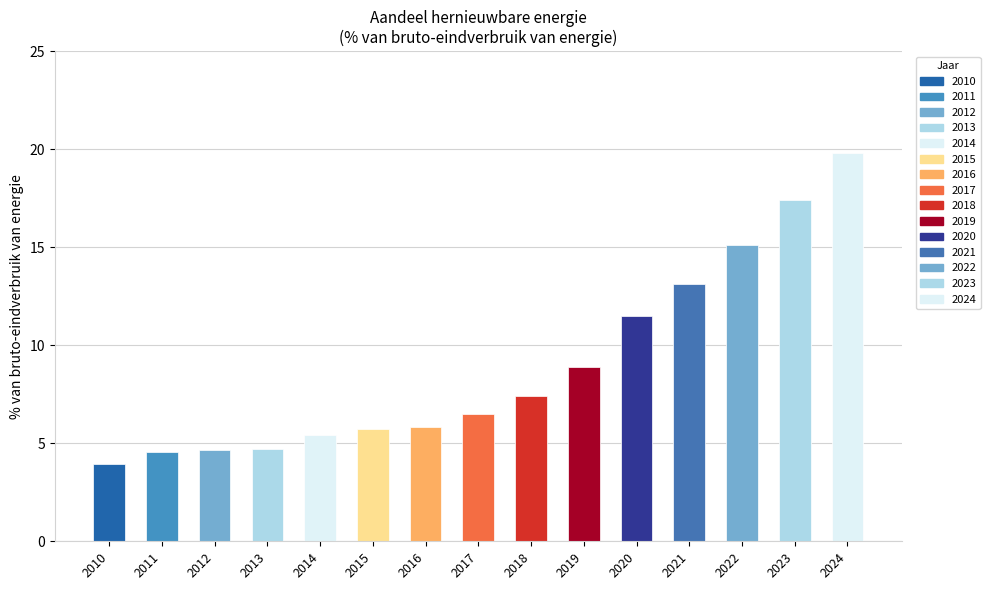

Between 2023 and 2012, which is larger?

2023